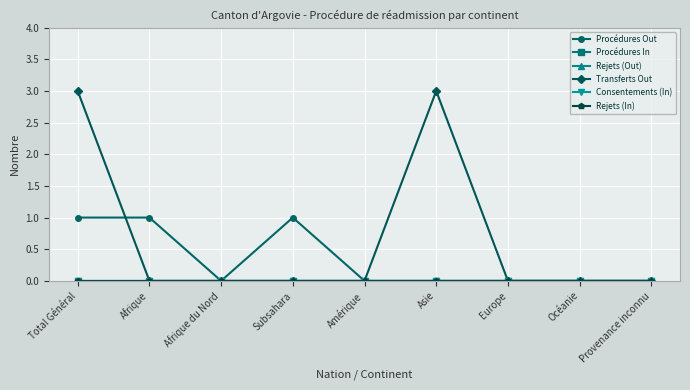

Reading left to right, transcribe all the data shown in this chart.

Procédures Out: Total Général=1	Afrique=1	Afrique du Nord=0	Subsahara=1	Amérique=0	Asie=0	Europe=0	Océanie=0	Provenance inconnu=0
Procédures In: Total Général=0	Afrique=0	Afrique du Nord=0	Subsahara=0	Amérique=0	Asie=0	Europe=0	Océanie=0	Provenance inconnu=0
Rejets (Out): Total Général=0	Afrique=0	Afrique du Nord=0	Subsahara=0	Amérique=0	Asie=0	Europe=0	Océanie=0	Provenance inconnu=0
Transferts Out: Total Général=3	Afrique=0	Afrique du Nord=0	Subsahara=0	Amérique=0	Asie=3	Europe=0	Océanie=0	Provenance inconnu=0
Consentements (In): Total Général=0	Afrique=0	Afrique du Nord=0	Subsahara=0	Amérique=0	Asie=0	Europe=0	Océanie=0	Provenance inconnu=0
Rejets (In): Total Général=0	Afrique=0	Afrique du Nord=0	Subsahara=0	Amérique=0	Asie=0	Europe=0	Océanie=0	Provenance inconnu=0